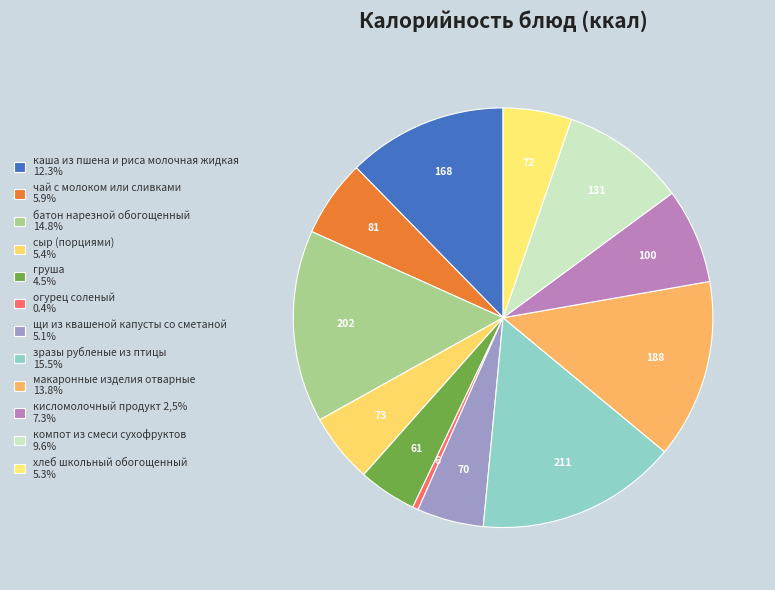

How many slices are in this pie chart?

12